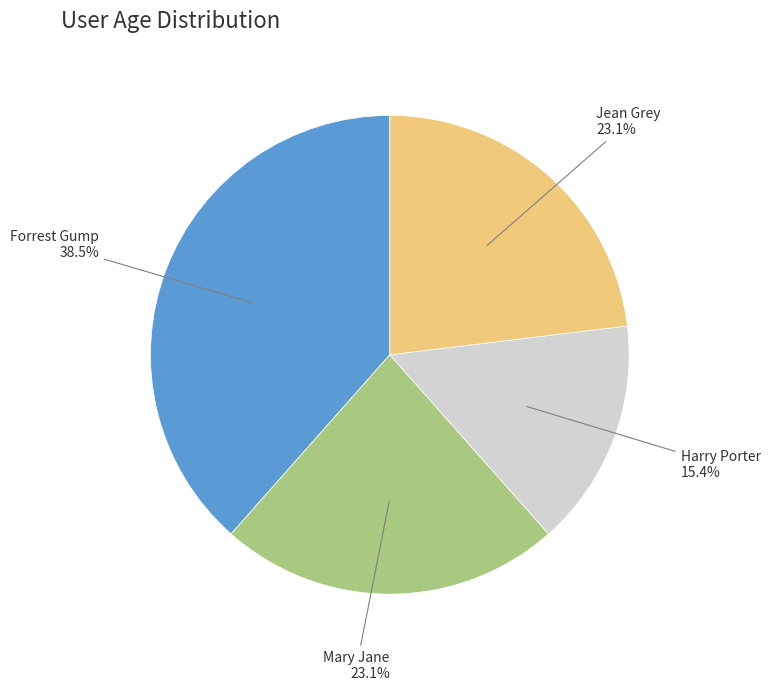

Does any single category account for the majority?

No